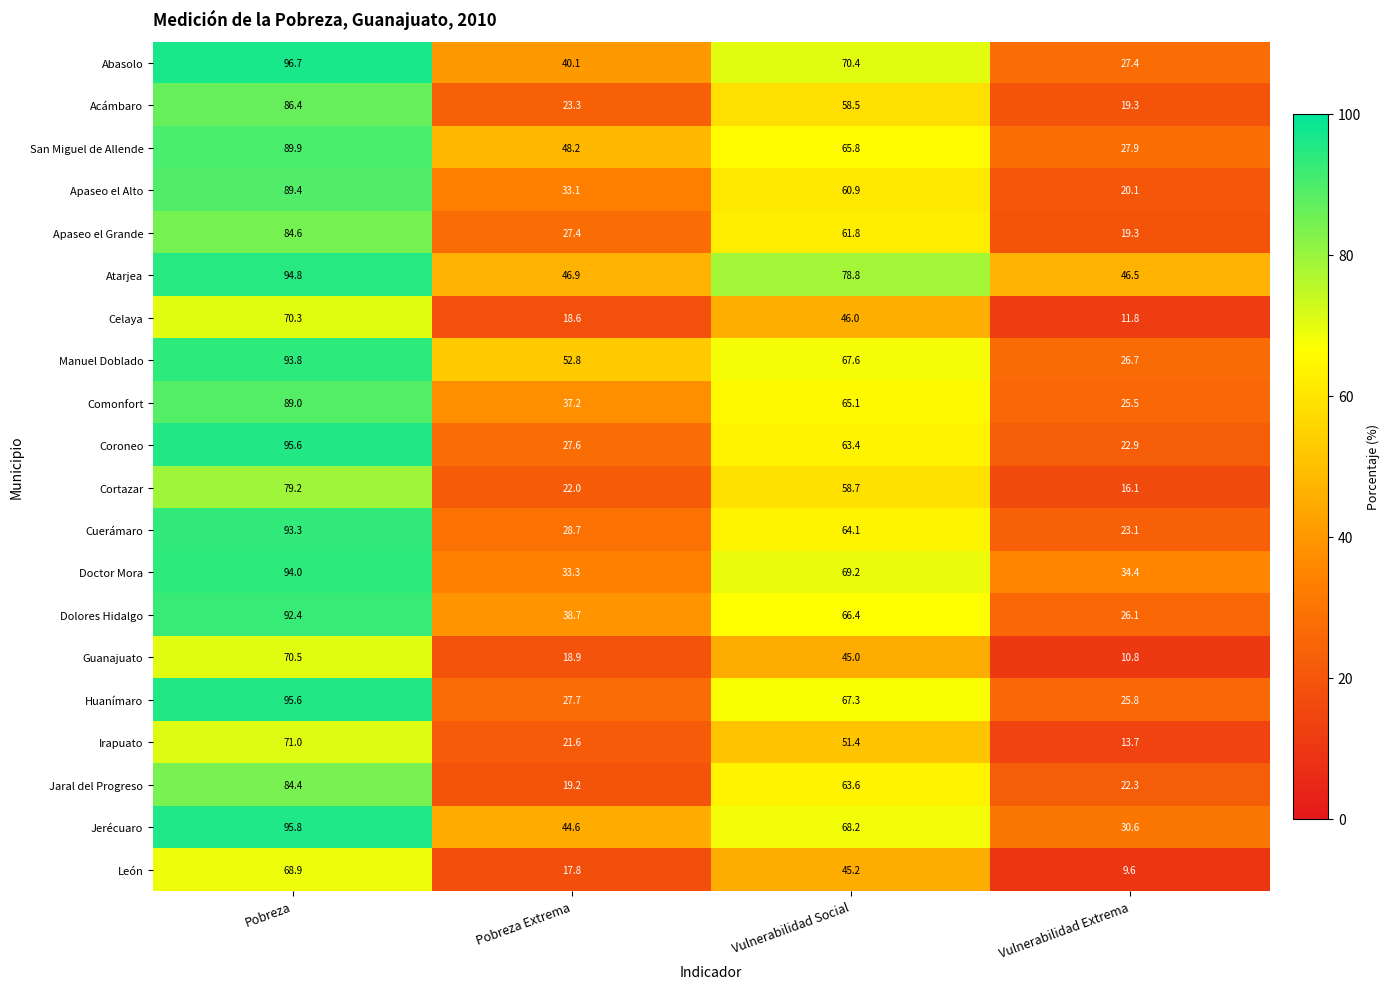

What is the sum of all Dolores Hidalgo values?

223.6